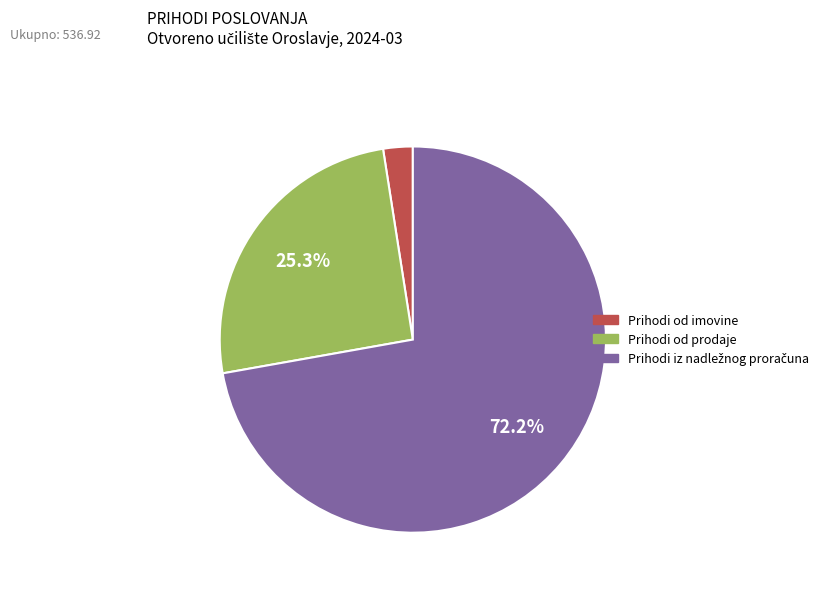

Which slice is the smallest?

Prihodi od imovine